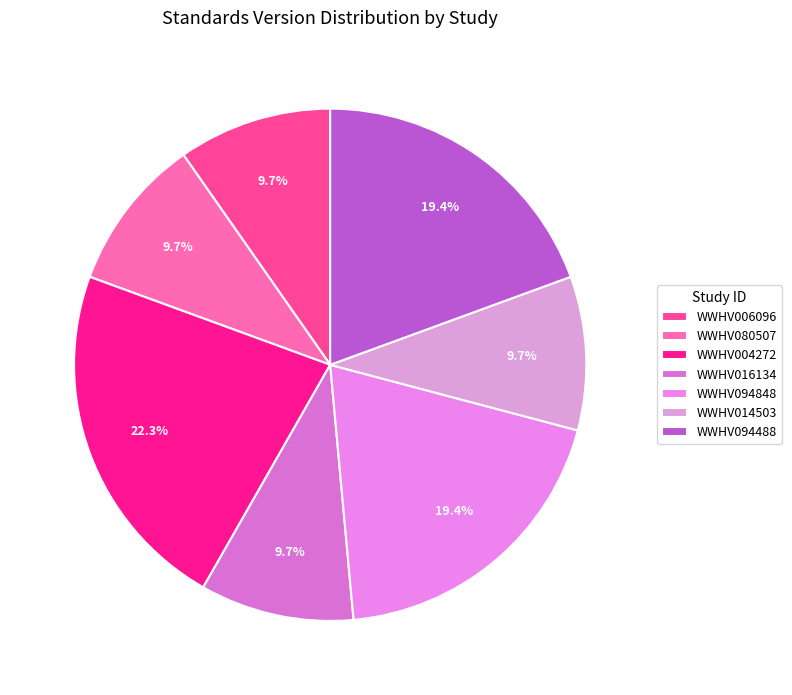

Which slice is the smallest?

WWHV006096